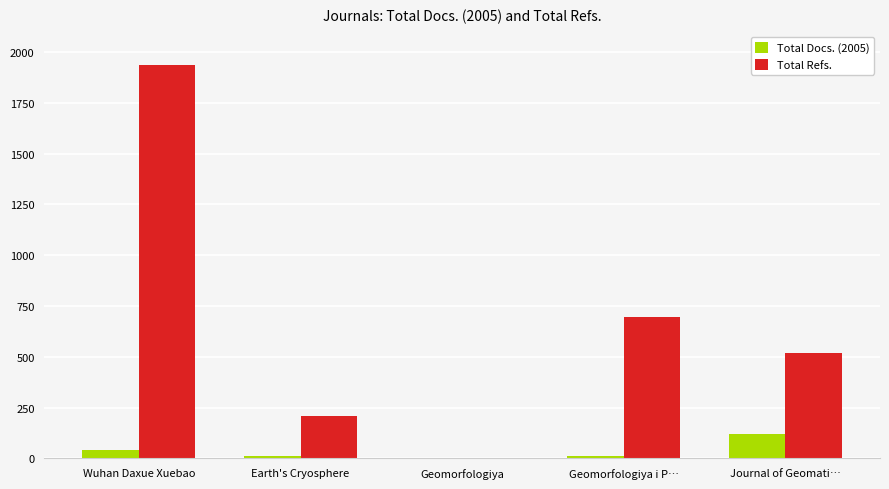

What is the greatest value displayed?

1935